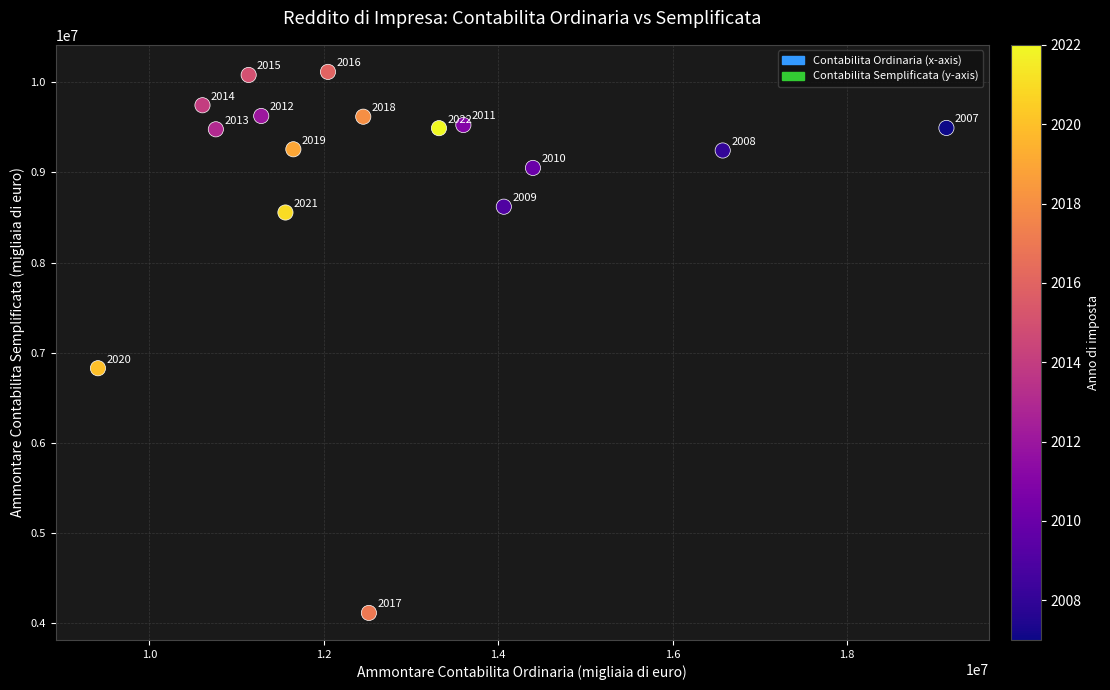

What is the range of X values (max minus min)?

9727546.5